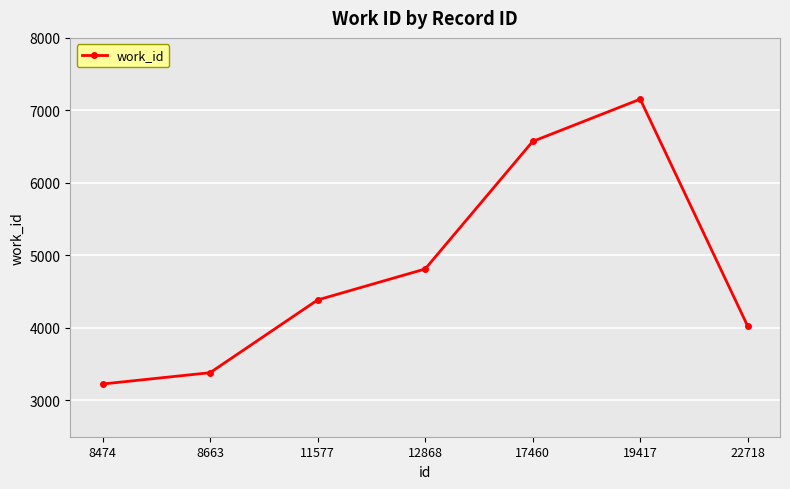

Is it true that the value at 8474 is 3227?

True